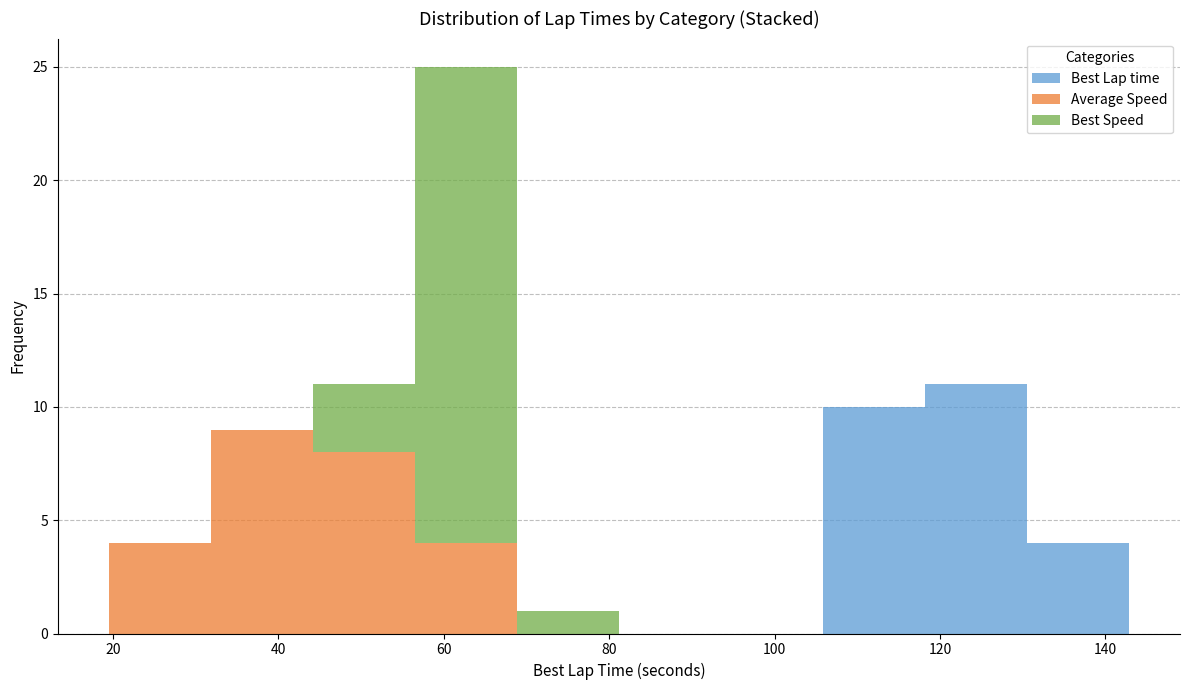

Which range on the x-axis has the tallest stacked bar (by total height)?

56 to 68